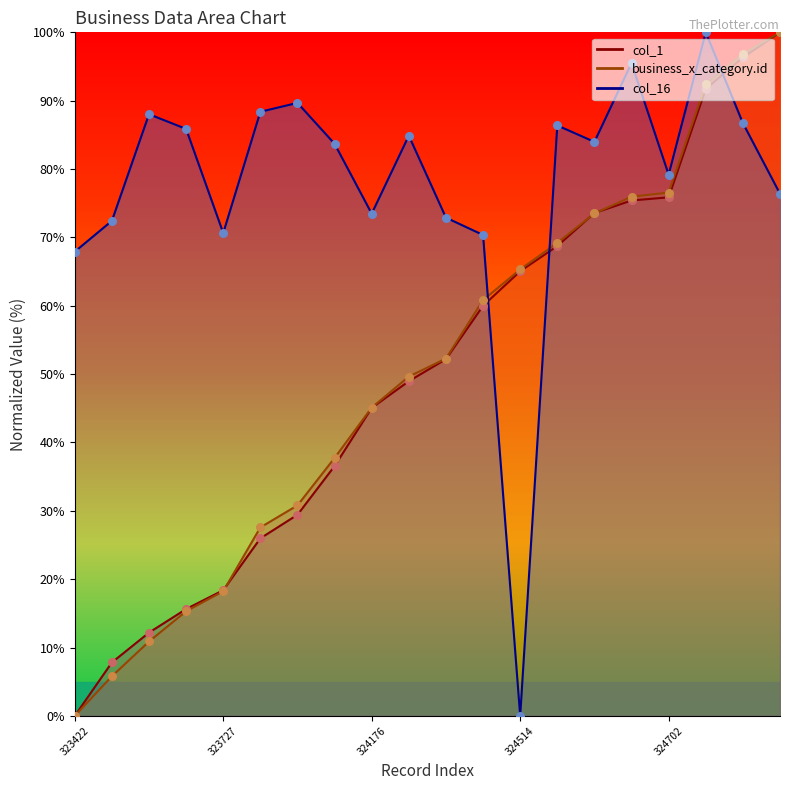

Which series contains the lowest Y value?

business_x_category.id